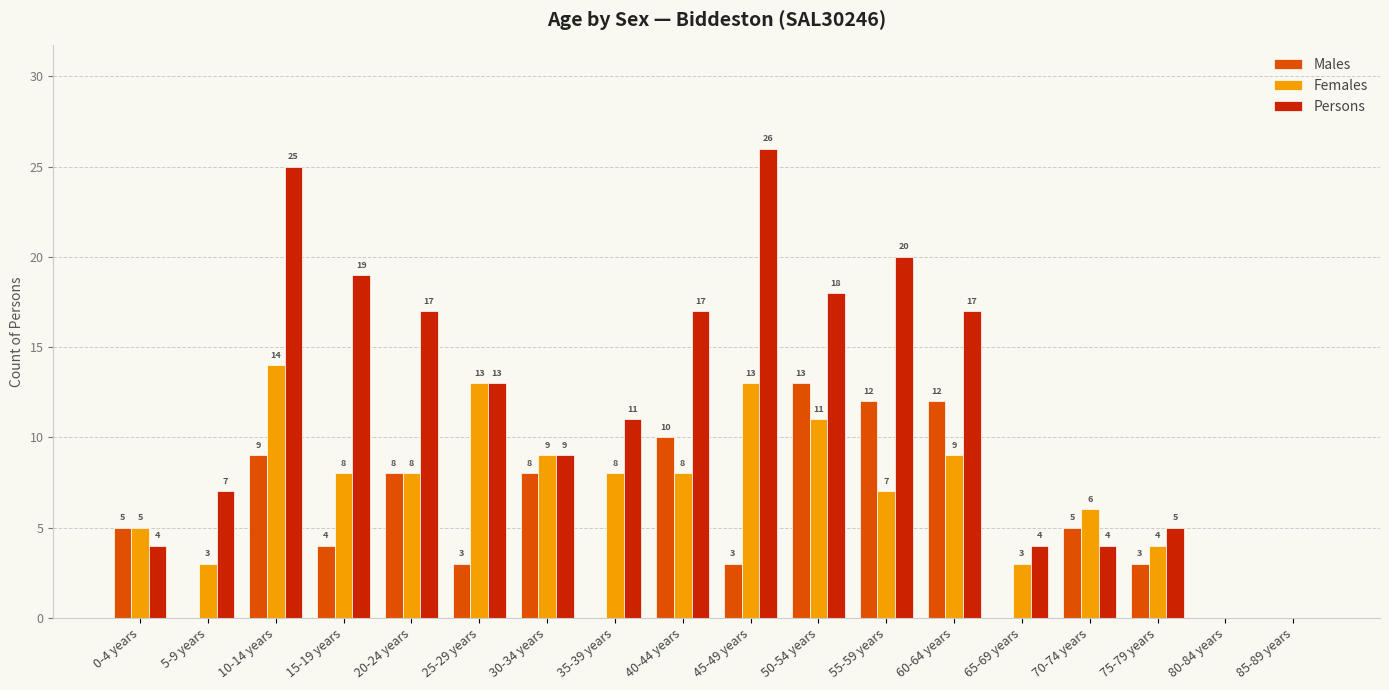

Reading right to left, list all the values displayed in this chart.

Males: 85-89 years=0	80-84 years=0	75-79 years=3	70-74 years=5	65-69 years=0	60-64 years=12	55-59 years=12	50-54 years=13	45-49 years=3	40-44 years=10	35-39 years=0	30-34 years=8	25-29 years=3	20-24 years=8	15-19 years=4	10-14 years=9	5-9 years=0	0-4 years=5
Females: 85-89 years=0	80-84 years=0	75-79 years=4	70-74 years=6	65-69 years=3	60-64 years=9	55-59 years=7	50-54 years=11	45-49 years=13	40-44 years=8	35-39 years=8	30-34 years=9	25-29 years=13	20-24 years=8	15-19 years=8	10-14 years=14	5-9 years=3	0-4 years=5
Persons: 85-89 years=0	80-84 years=0	75-79 years=5	70-74 years=4	65-69 years=4	60-64 years=17	55-59 years=20	50-54 years=18	45-49 years=26	40-44 years=17	35-39 years=11	30-34 years=9	25-29 years=13	20-24 years=17	15-19 years=19	10-14 years=25	5-9 years=7	0-4 years=4